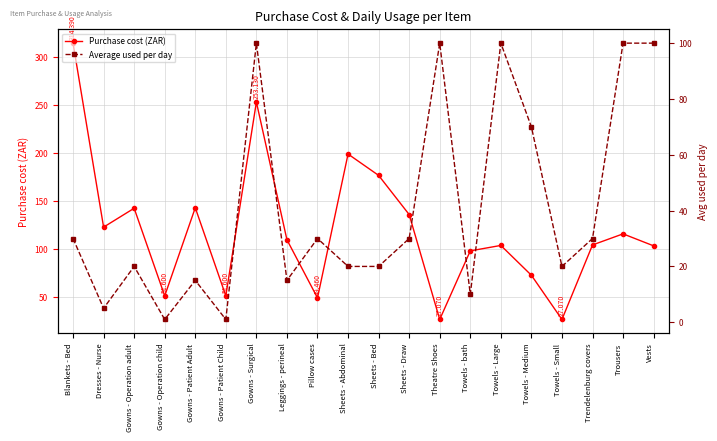

How many lines are shown in the chart?

2